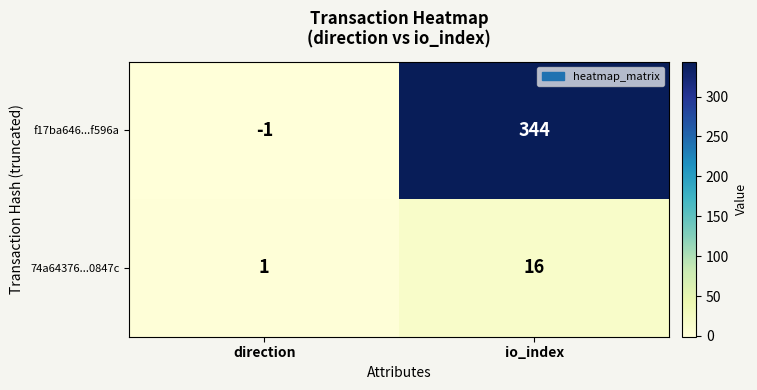

Rank the series by their average value, from lowest to highest.

74a64376...0847c, f17ba646...f596a